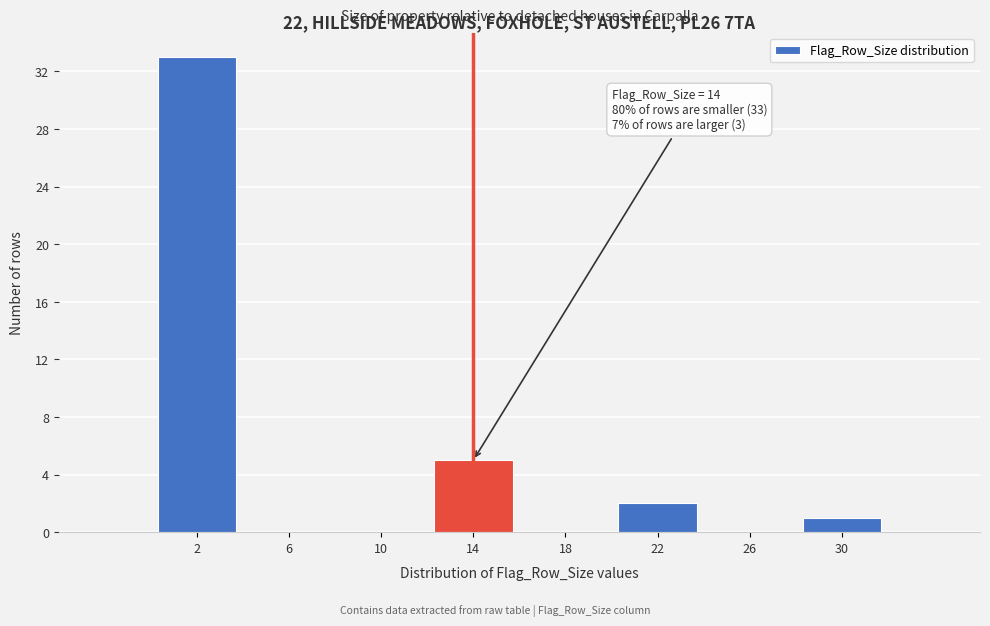

Which range on the x-axis has the tallest bar?

0 to 4